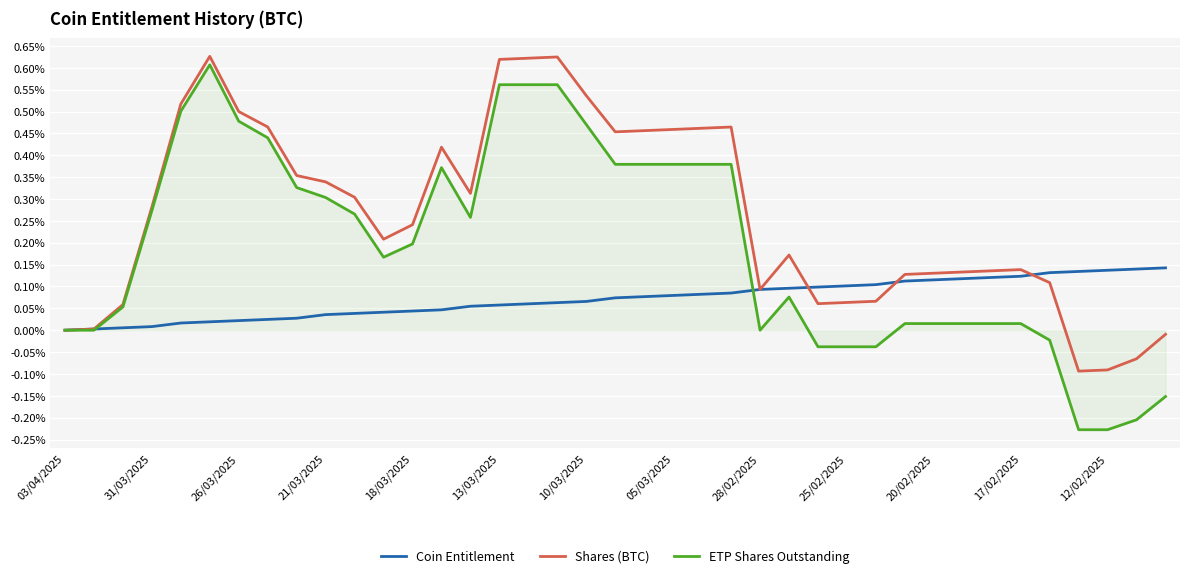

Rank the series by their average value, from lowest to highest.

Coin Entitlement, ETP Shares Outstanding, Shares (BTC)